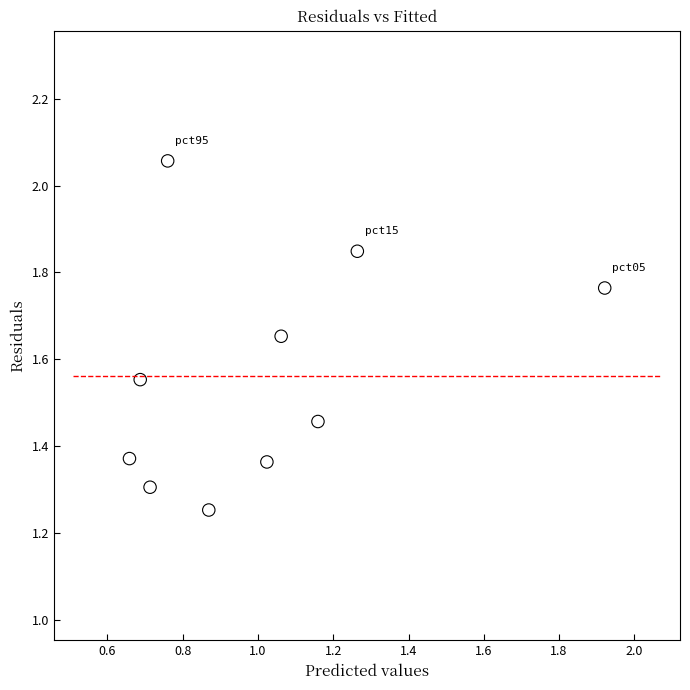

What is the average X value?

1.0